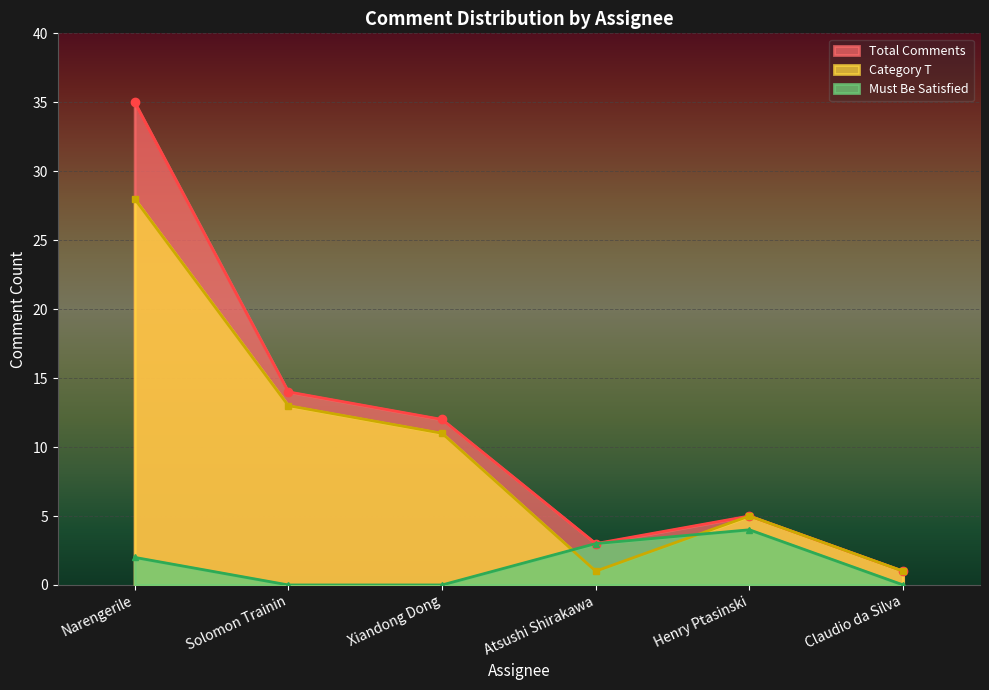

What is the highest value of the Total Comments series?

35